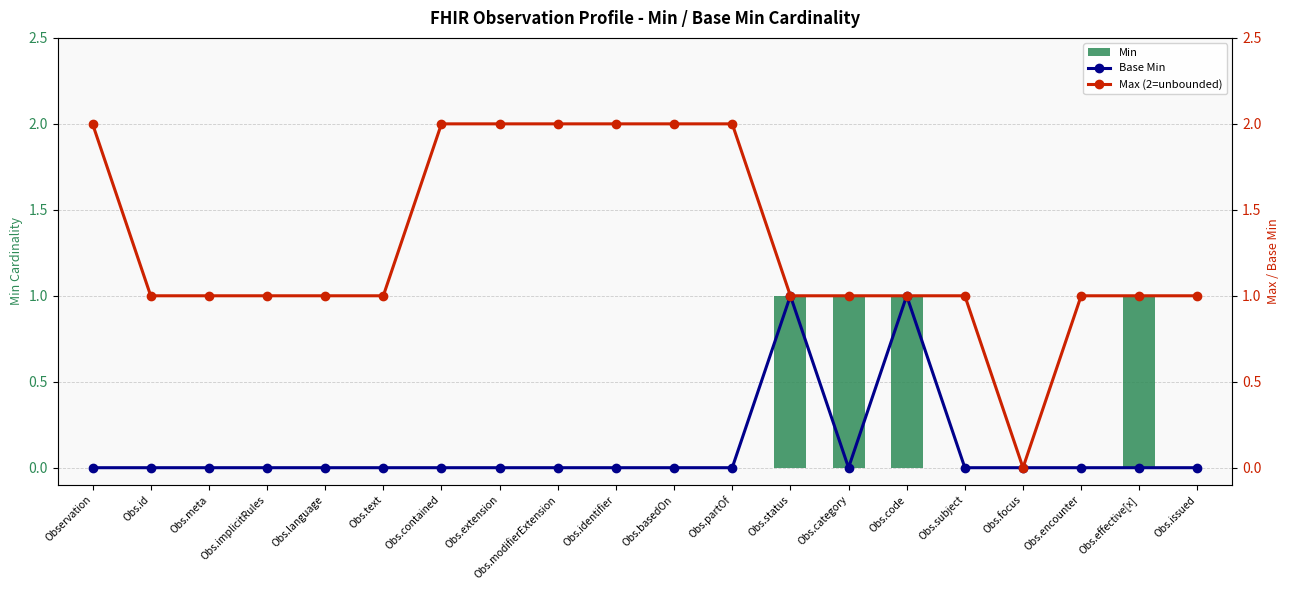

At which category does the chart reach its peak across all series?

Observation